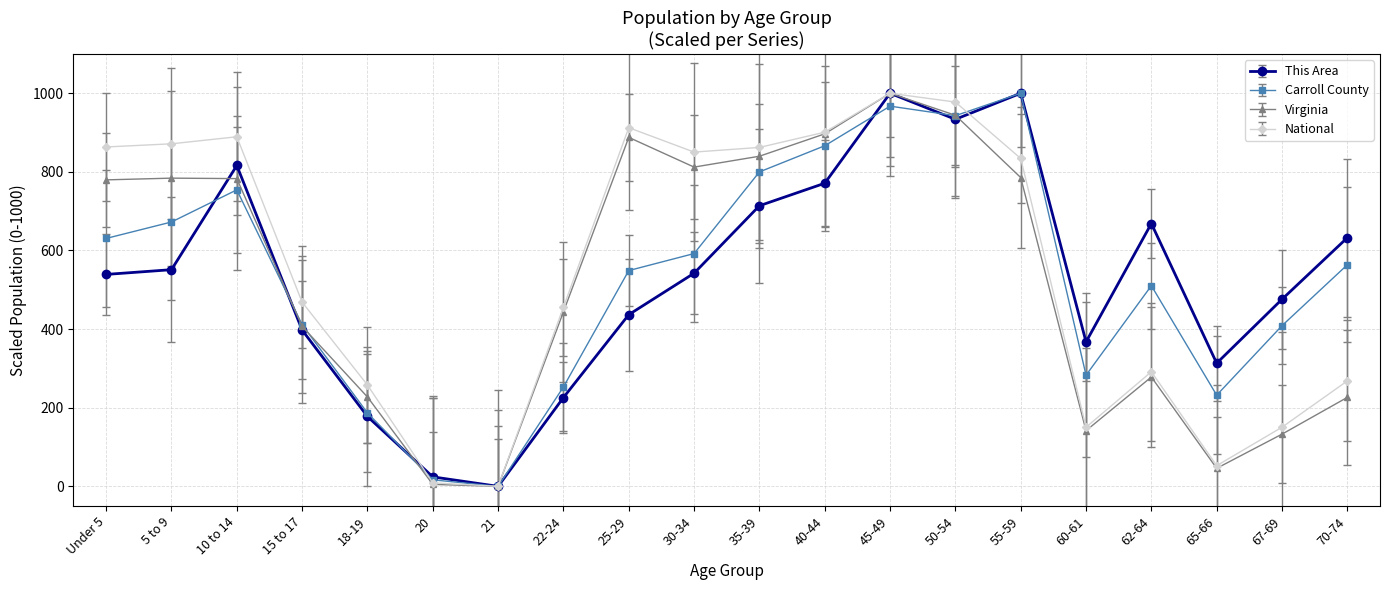

Which series has the widest spread of values?

This Area